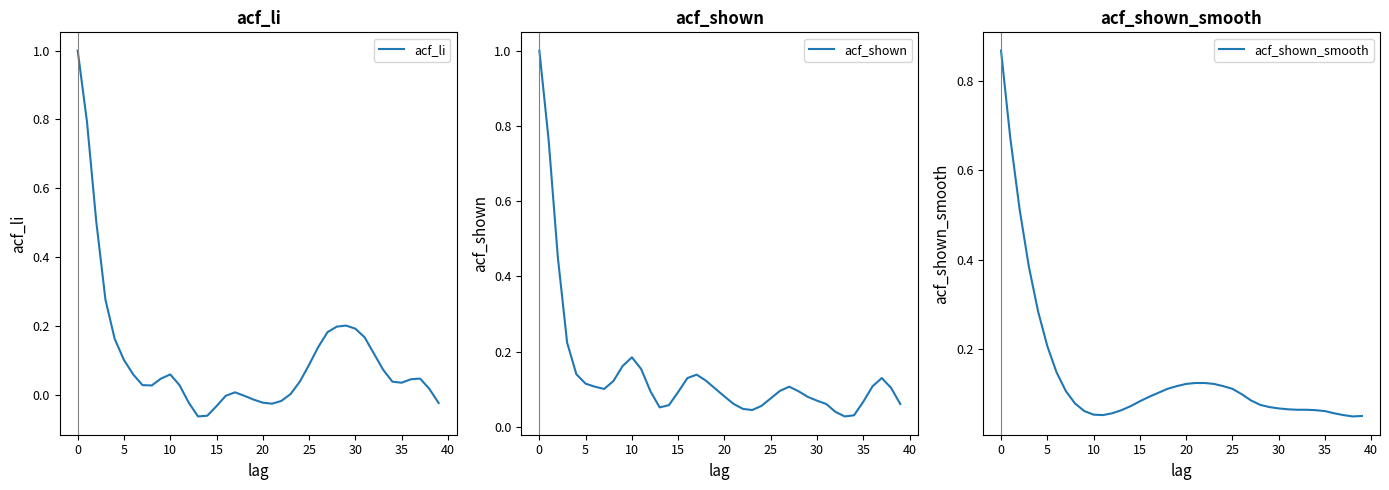

How many interior local valleys does the acf_li series have?

4